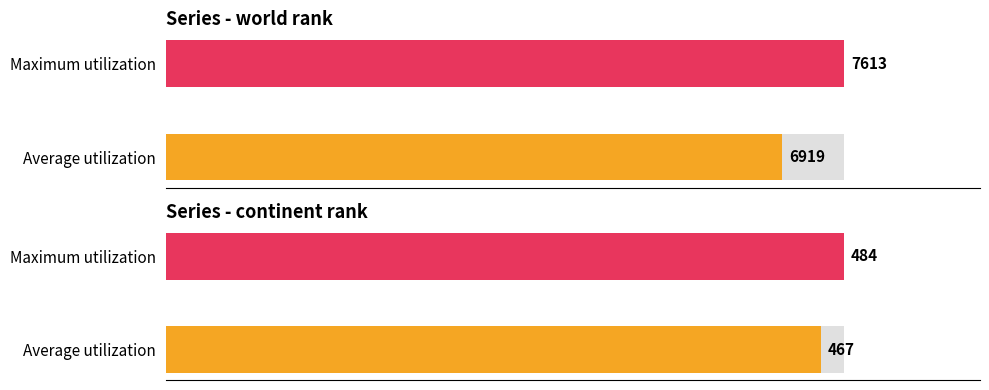

How many bars are there in total?

4